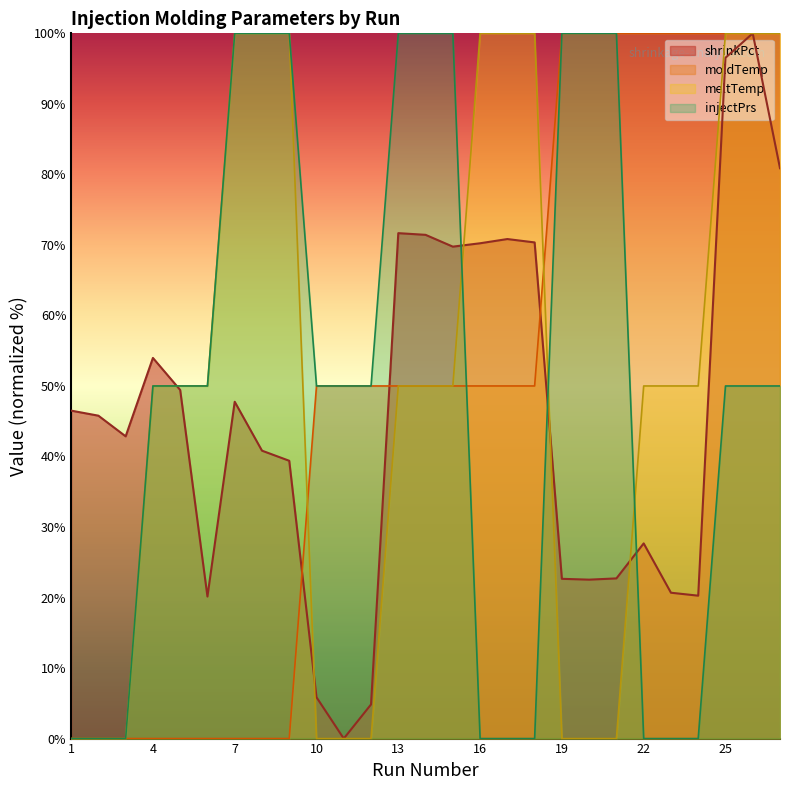

What is the spread (max minus min) of values at 10?

50.0